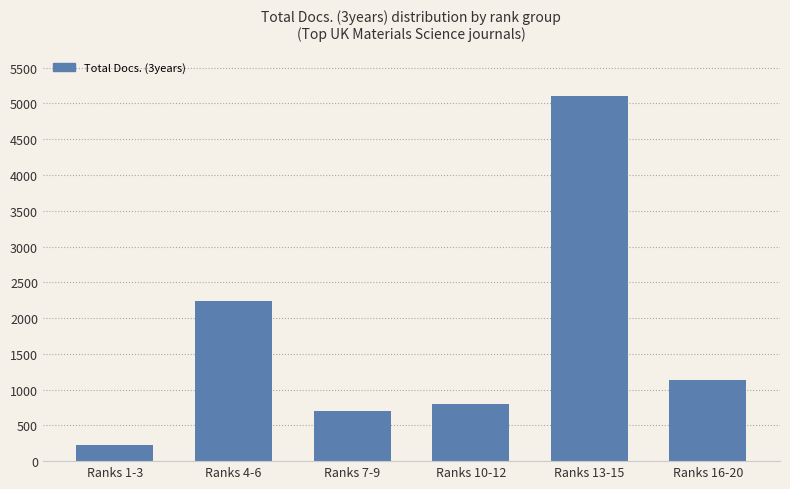

What is the difference between the second highest and second lowest values?

1528